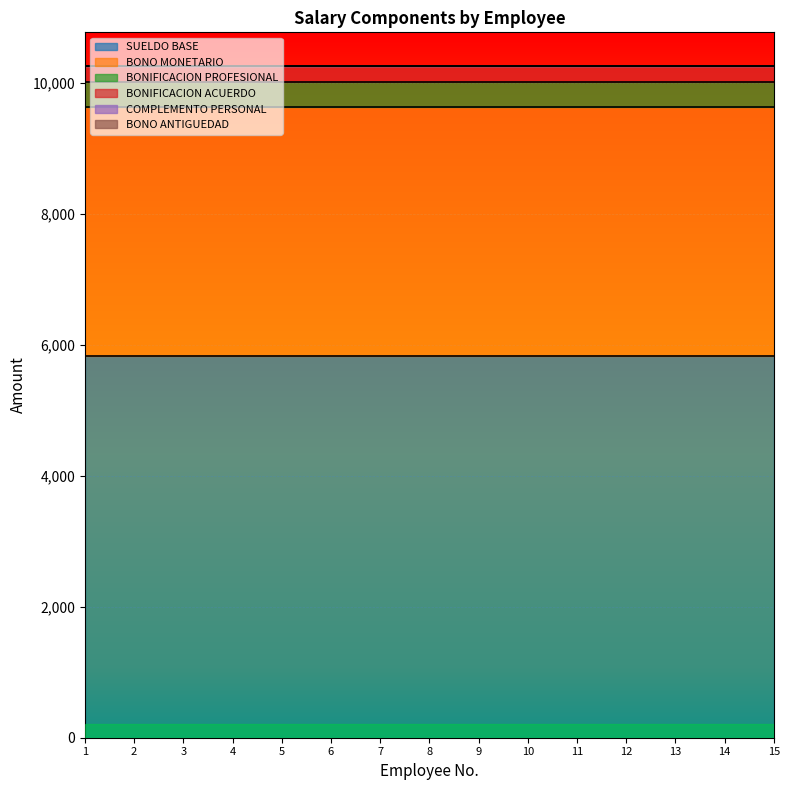

At which category is the sum across all series the highest?

1